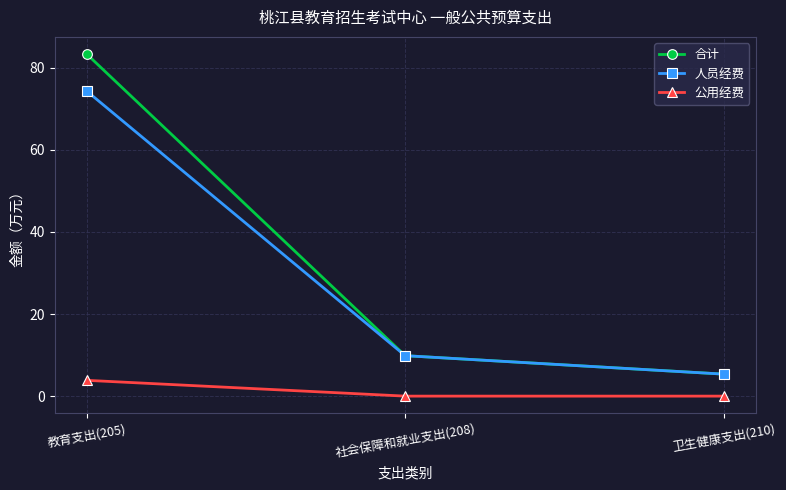

Which series has the largest range (max minus min)?

合计